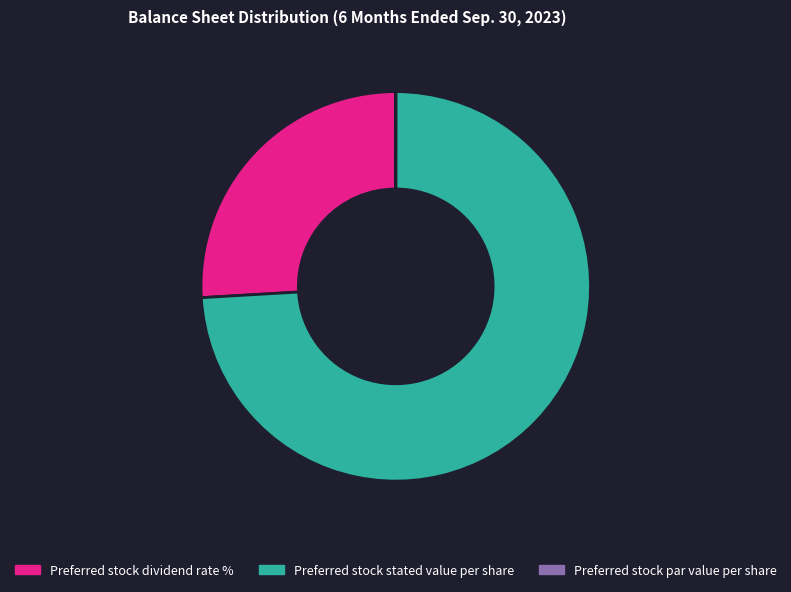

Between Preferred stock stated value per share and Preferred stock dividend rate %, which is larger?

Preferred stock stated value per share